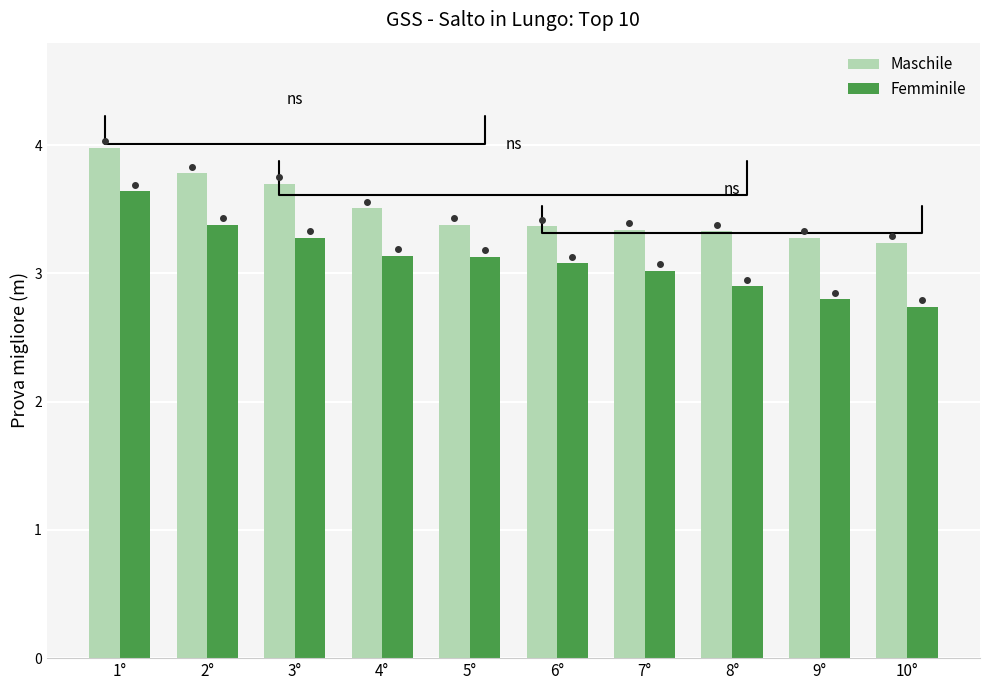

What is the difference between the Maschile values at 2° and 10°?

0.5